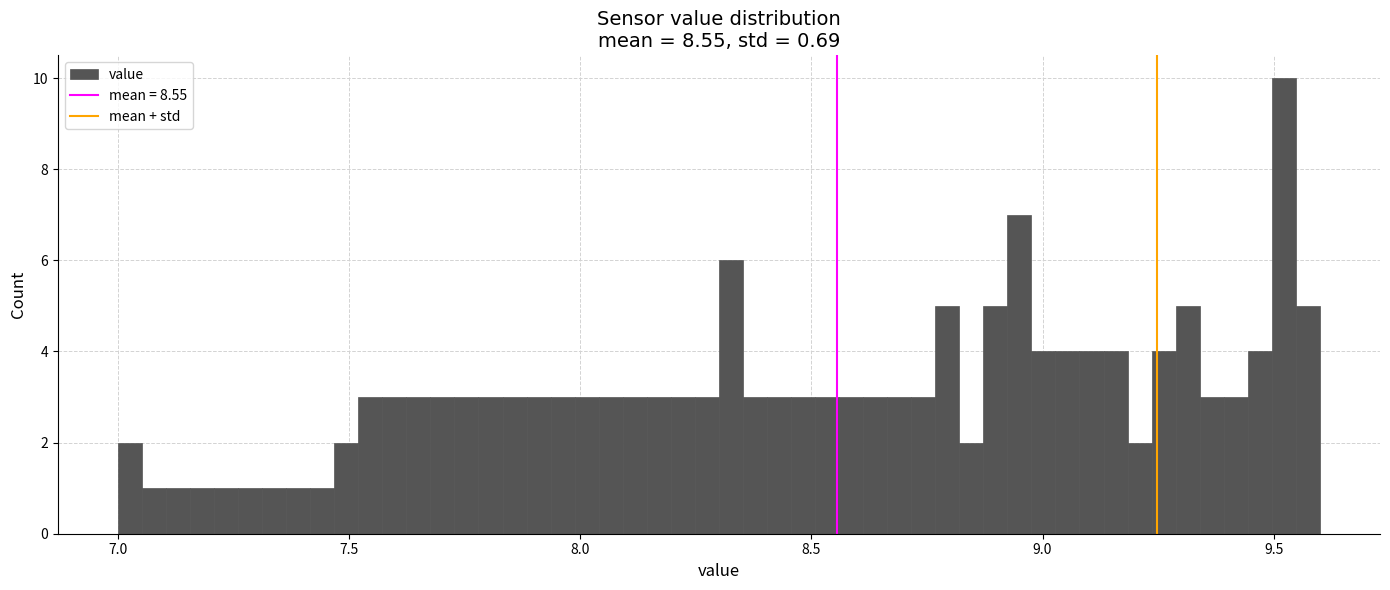

Around what value on the x-axis is the tallest bar? Give the approximate position of its centre, as read against the axis.

9.50